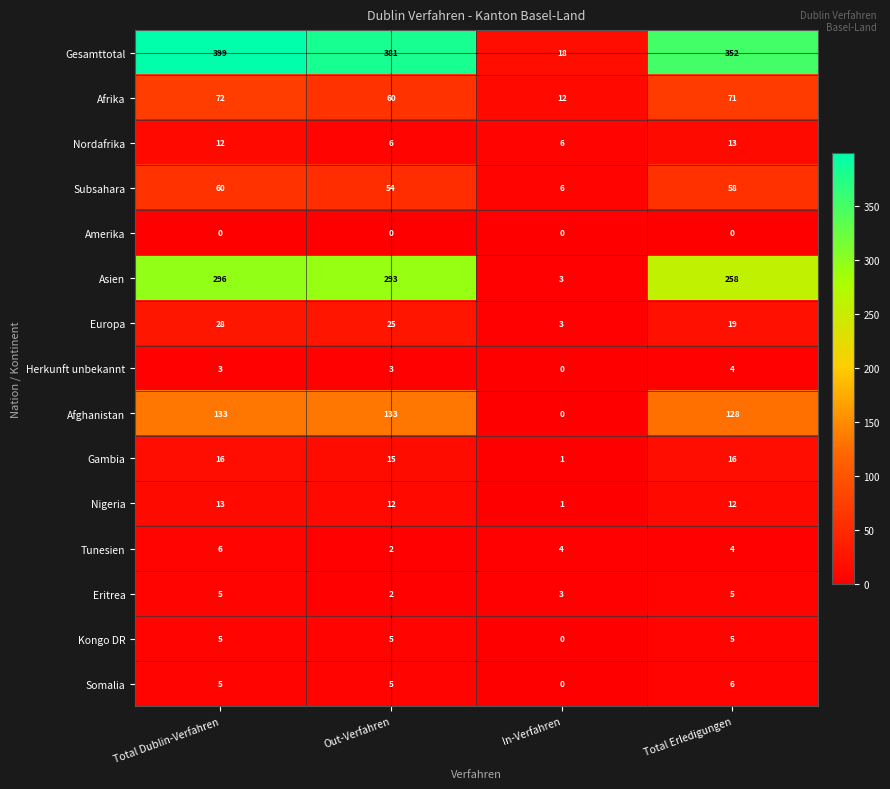

Count the Herkunft unbekannt values in the range 3 to 4.

3